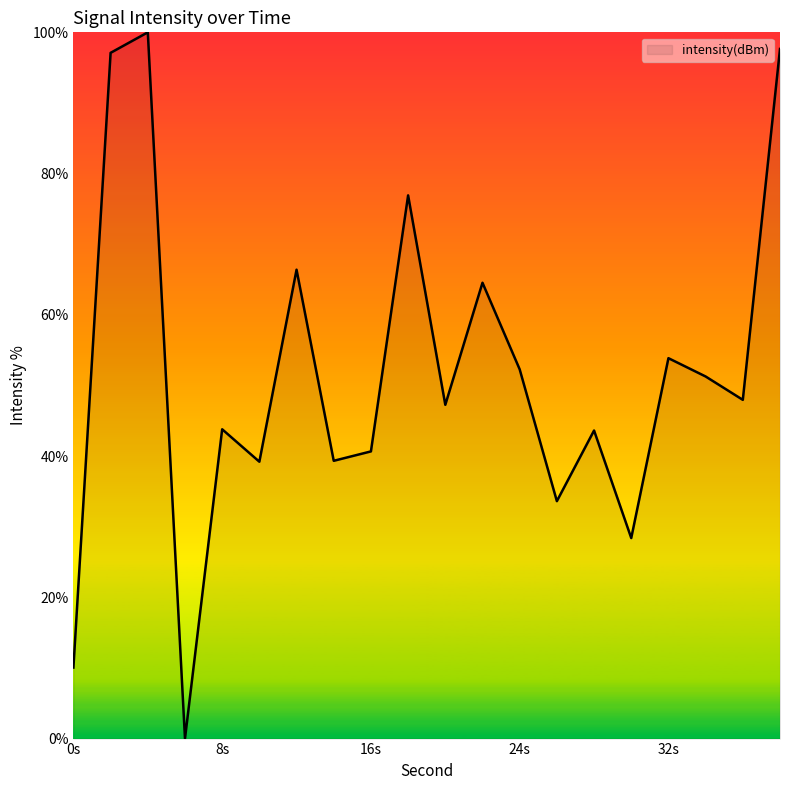

How many lines are shown in the chart?

1